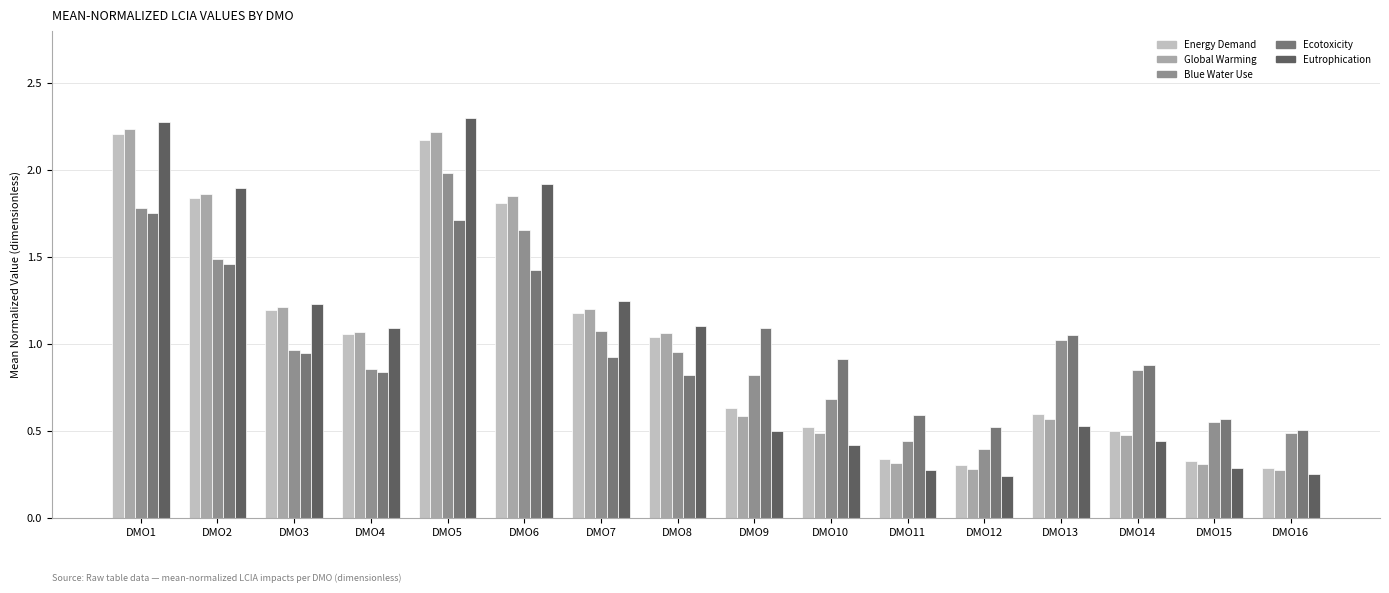

Which series has the widest spread of values?

Eutrophication